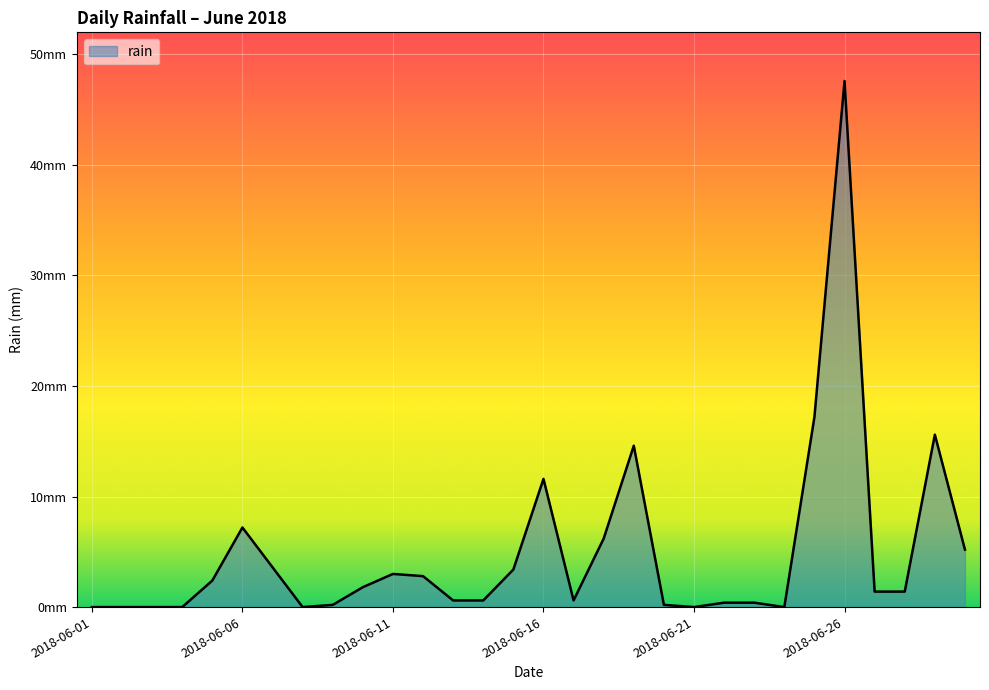

How many points are higher than both their immediate neighbors (excluding endpoints)?

6